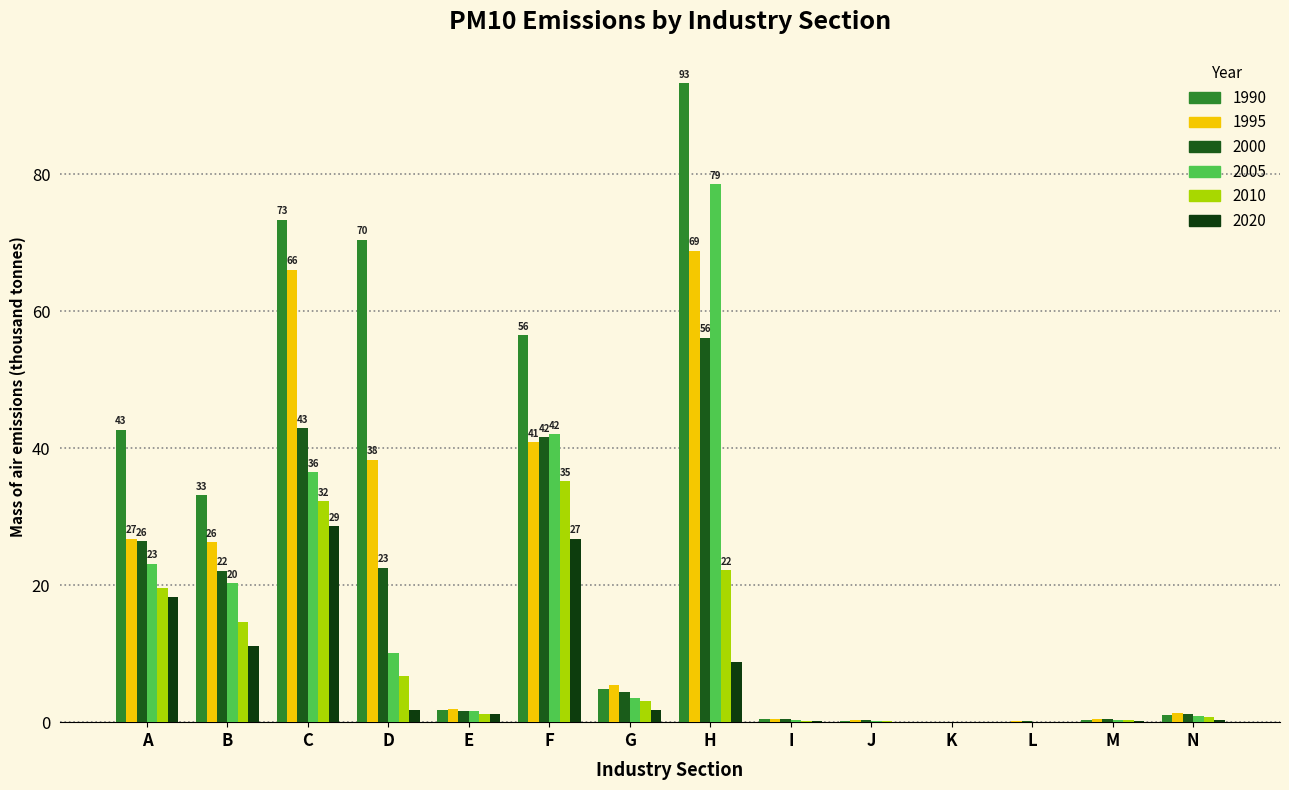

At which label does 2005 reach its peak?

H